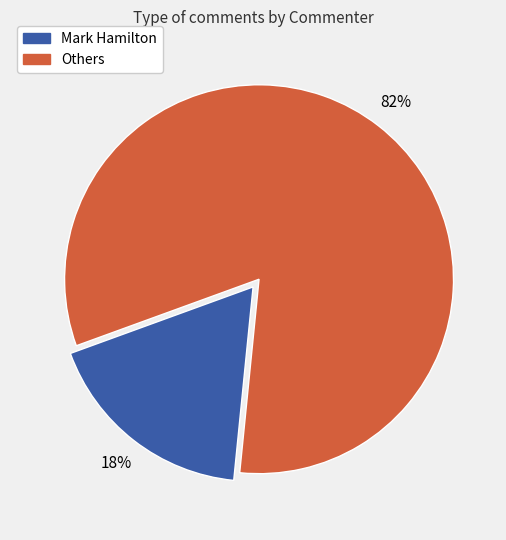

Is there any slice that represents more than half of the pie?

Yes